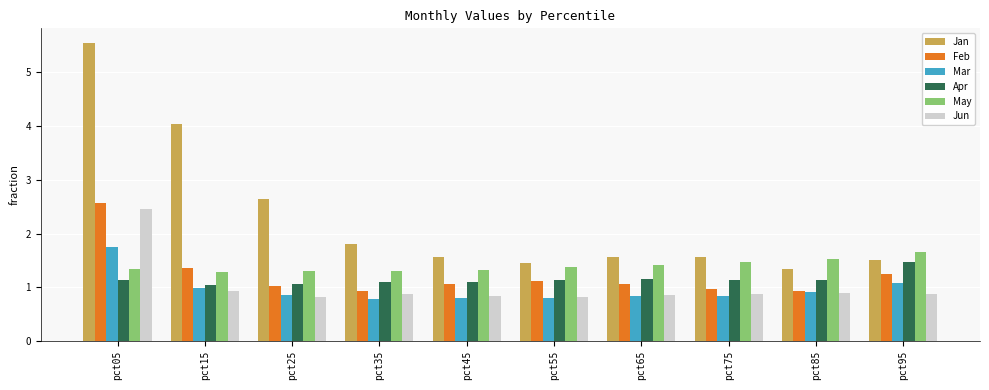

What is the value of the Jun bar at the 2nd from the left?

0.9